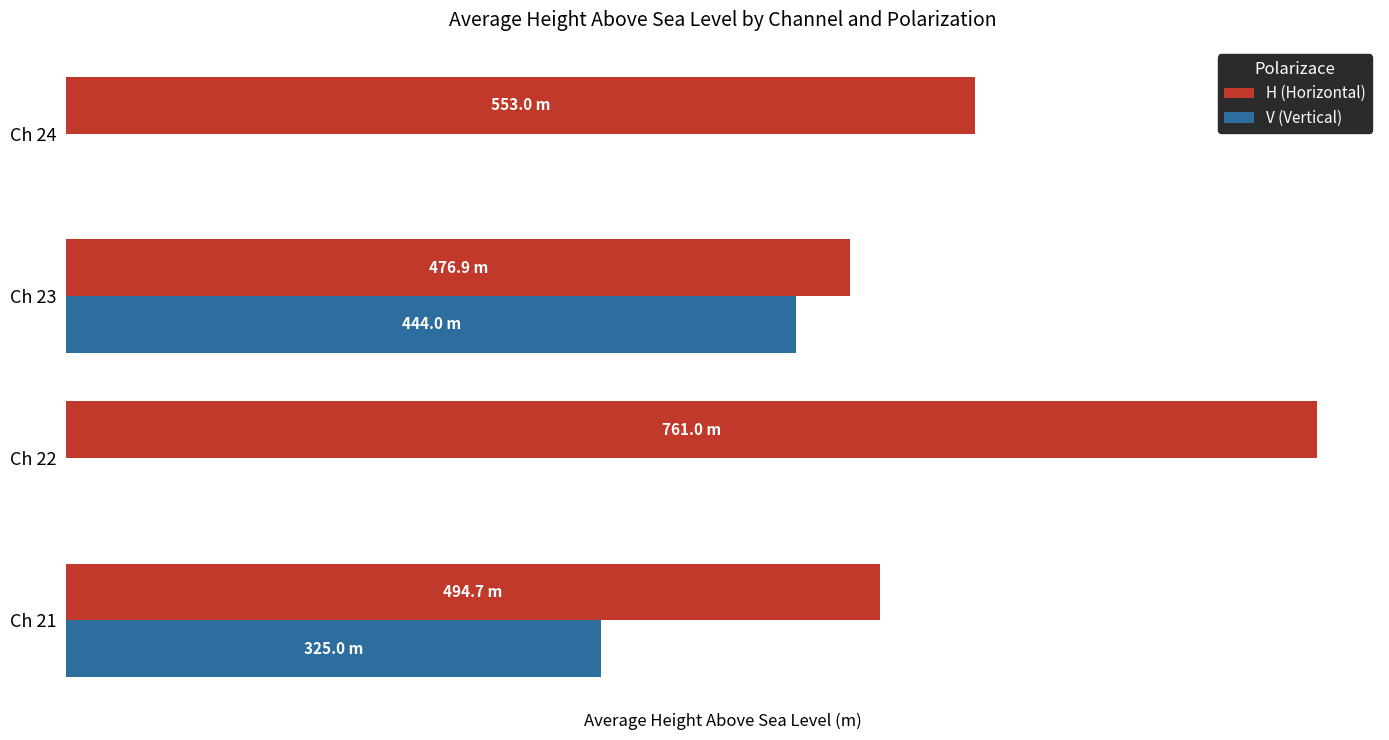

What are all the series names shown in the legend?

H (Horizontal), V (Vertical)